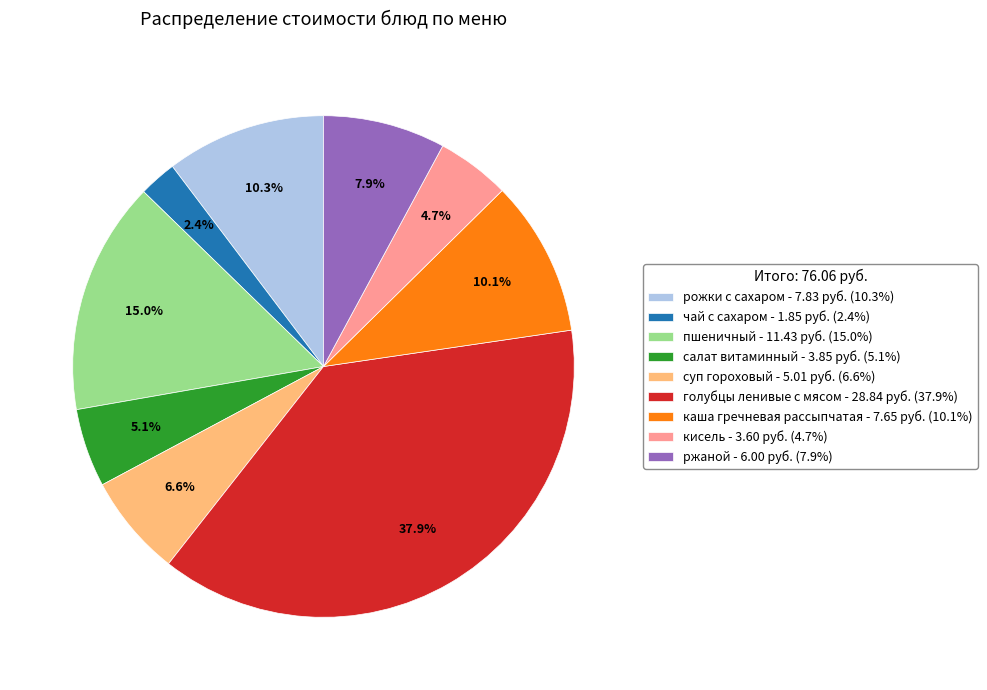

True or false: рожки с сахаром accounts for 10% of the total.

True